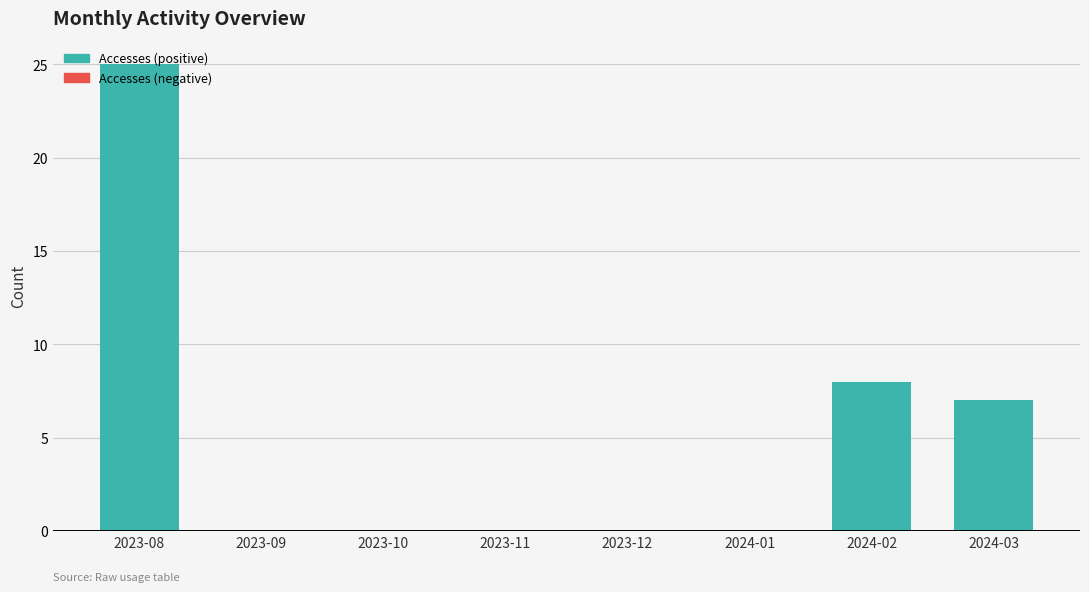

Which has a higher value, 2023-10 or 2024-03?

2024-03